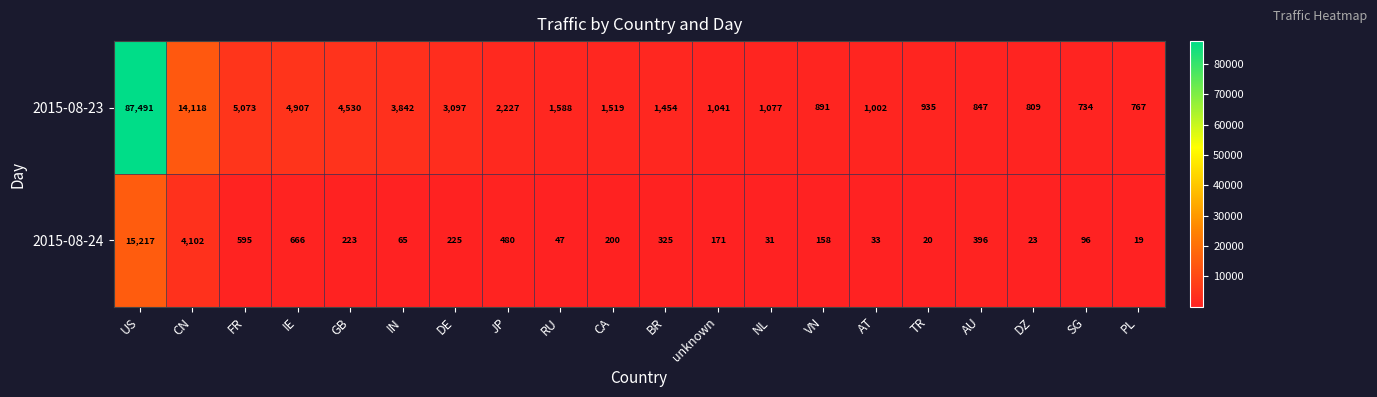

Rank the categories by 2015-08-24 value from highest to lowest.

US, CN, IE, FR, JP, AU, BR, DE, GB, CA, unknown, VN, SG, IN, RU, AT, NL, DZ, TR, PL